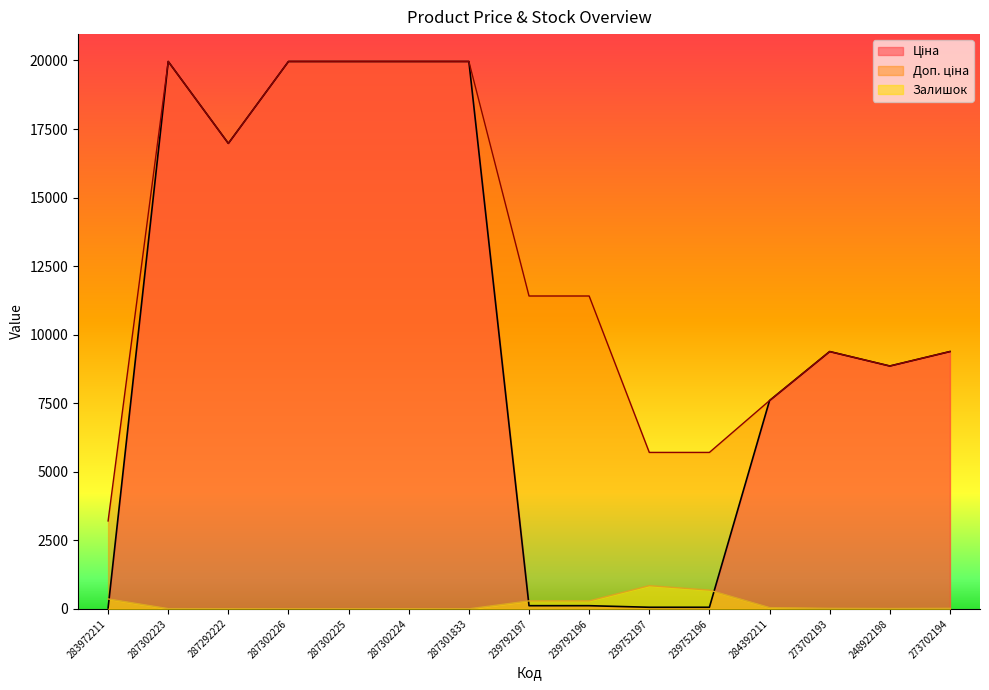

Which series changed the most between 287302223 and 287302224?

Залишок